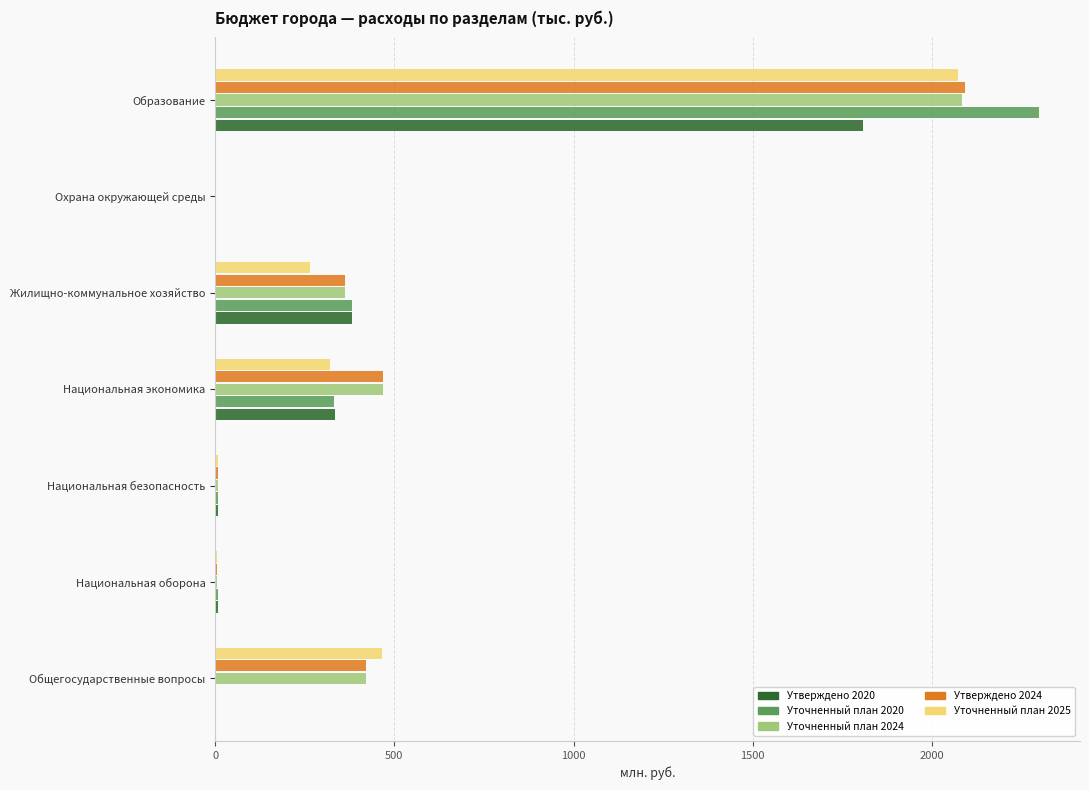

What is the total value across all series at Жилищно-коммунальное хозяйство?

1748.2